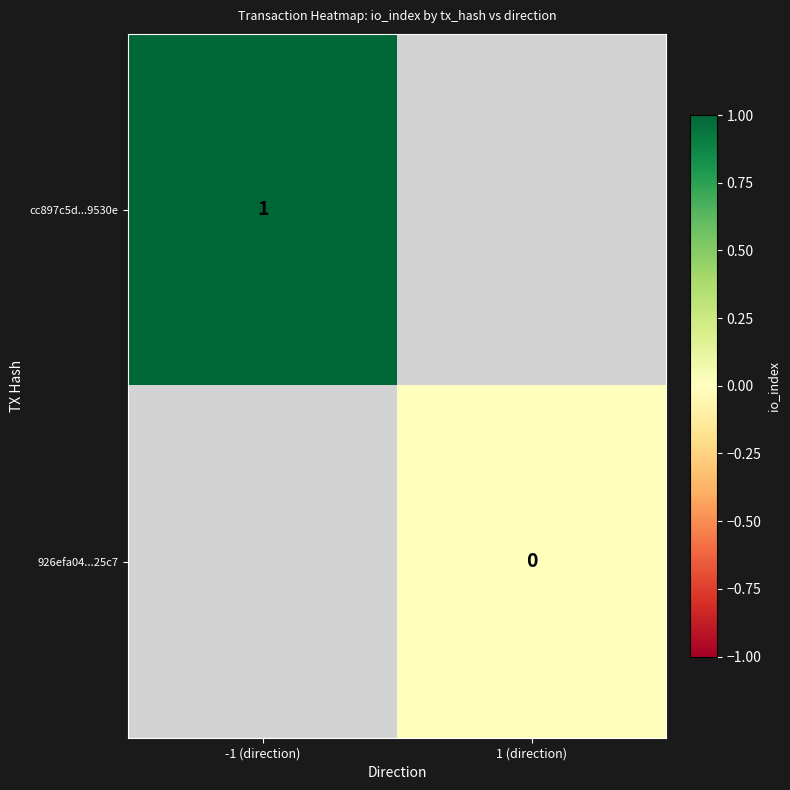

The cc897c5d...9530e series shows 1 at -1 (direction). True or false?

True